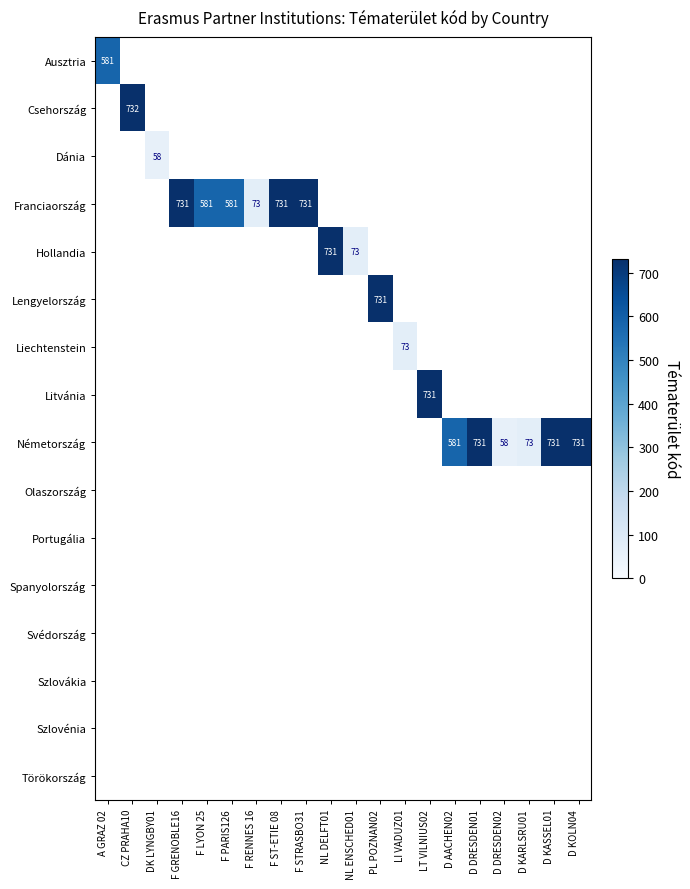

Is it true that Németország equals 73 at D KARLSRU01?

True